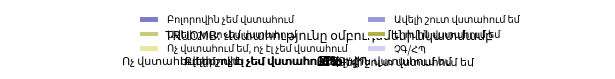

To the nearest percent, what is the average slice percentage?

17%